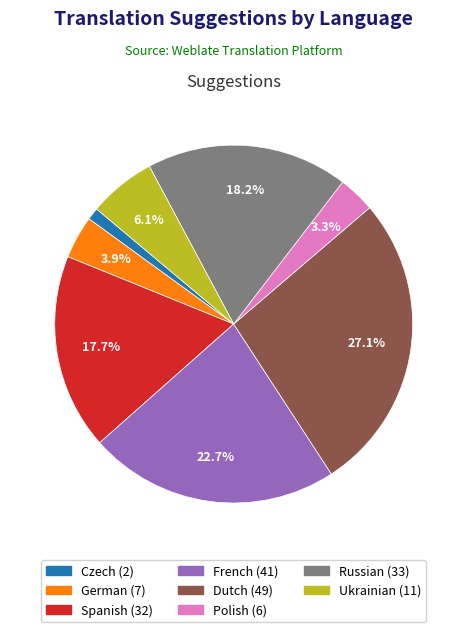

Does any single category account for the majority?

No